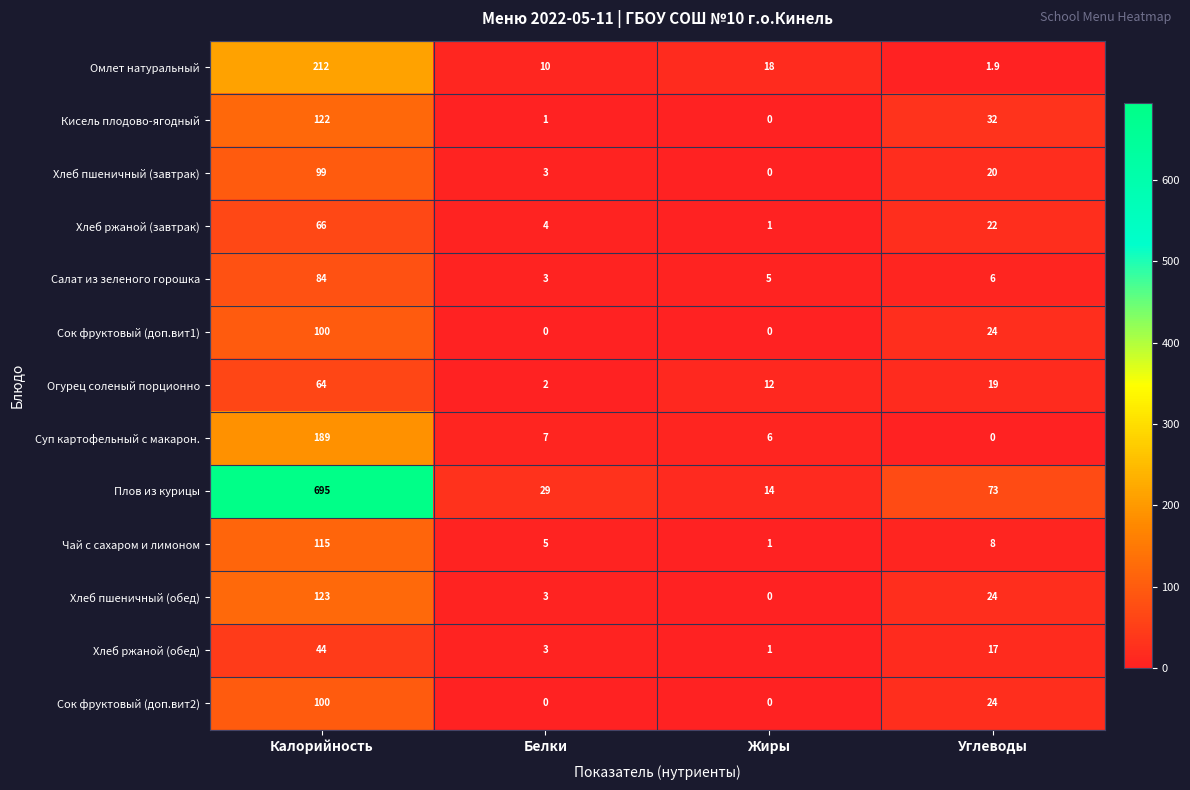

At Калорийность, list the series in order from smallest to largest.

Хлеб ржаной (обед), Огурец соленый порционно, Хлеб ржаной (завтрак), Салат из зеленого горошка, Хлеб пшеничный (завтрак), Сок фруктовый (доп.вит1), Сок фруктовый (доп.вит2), Чай с сахаром и лимоном, Кисель плодово-ягодный, Хлеб пшеничный (обед), Суп картофельный с макарон., Омлет натуральный, Плов из курицы